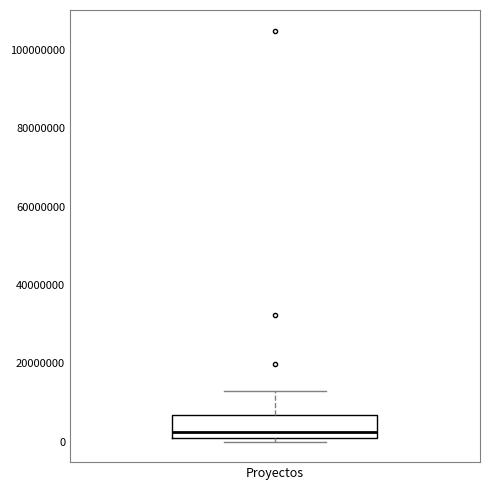

Transcribe this box plot: give where the median line is, the range the box spans, and where the two whiskers end, as read against the y-axis. The values are not printed on the chart, so give them approximately, as read against the axis.

median 2000000 (just above the box's lower edge), box 2000000 to 6000000, whiskers 0 to 12000000